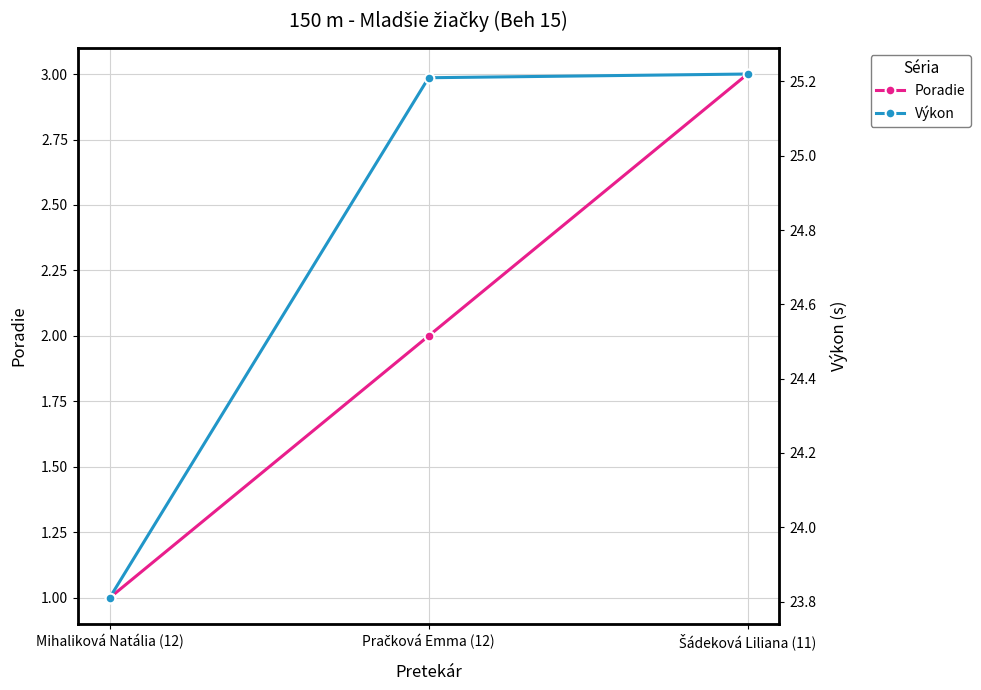

Reading left to right, extract all data points from this chart.

Poradie: 1.0	2.0	3.0
Výkon: 23.8	25.2	25.2